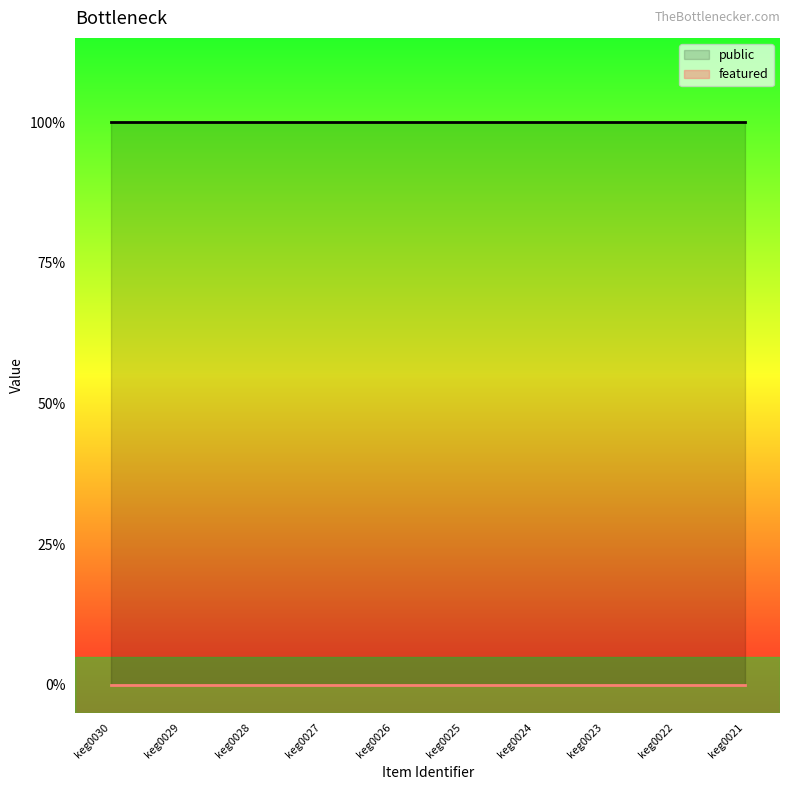

True or false: featured and public intersect in this chart.

False